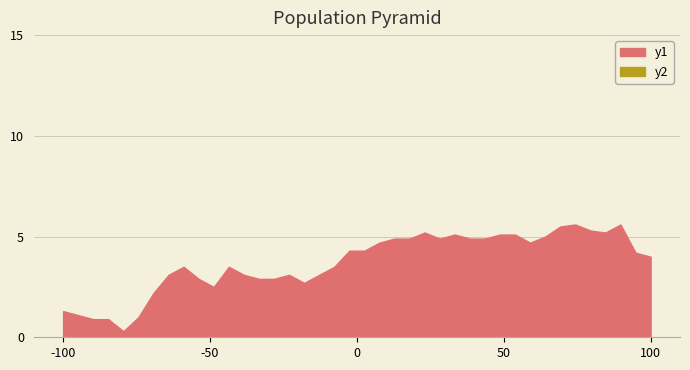

True or false: y2 and y1 intersect in this chart.

False